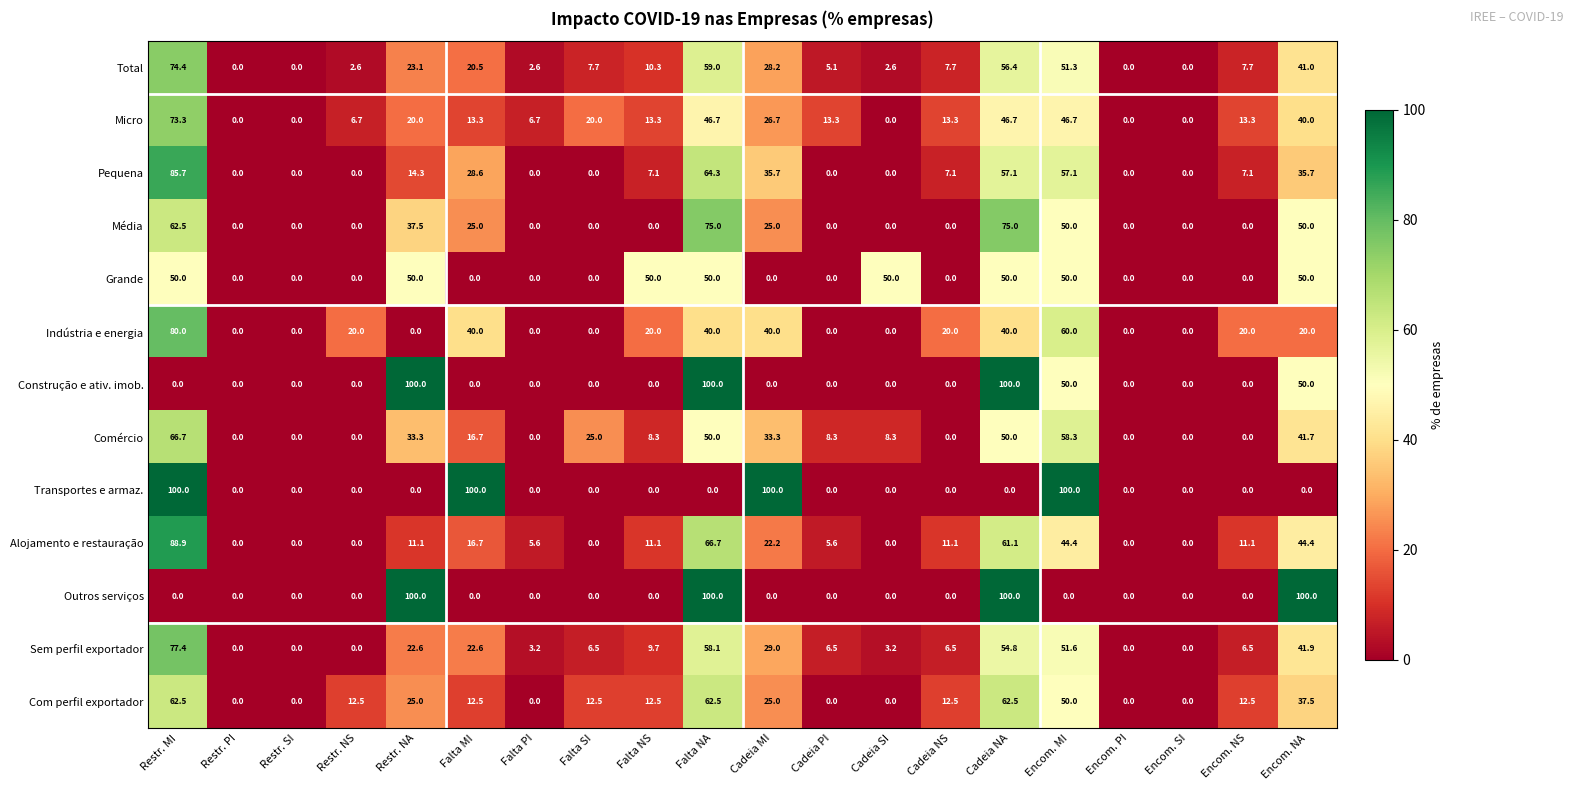

The value of Pequena at Restr. MI is 136.2. True or false?

False